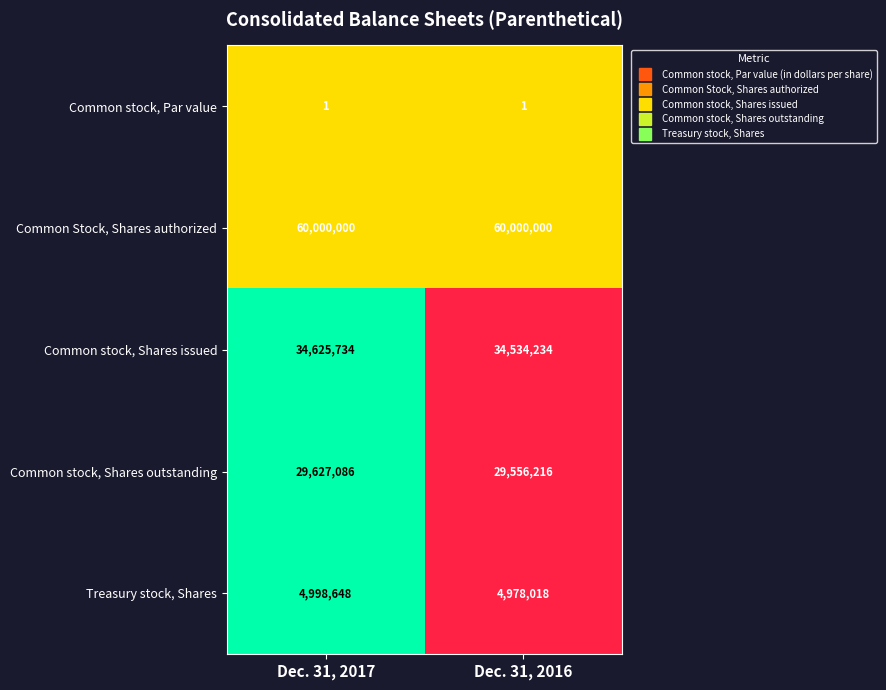

What is the highest value of the Common stock, Shares outstanding series?

29627086